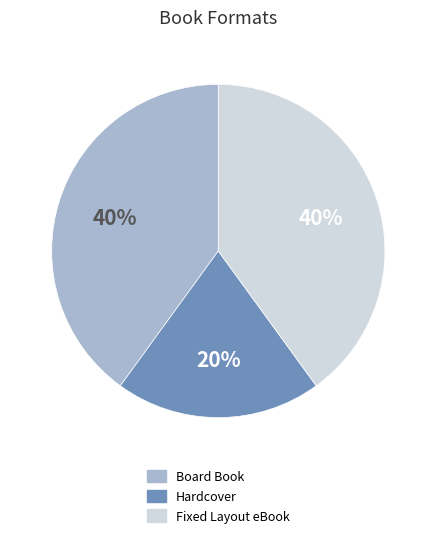

How many slices are in this pie chart?

3